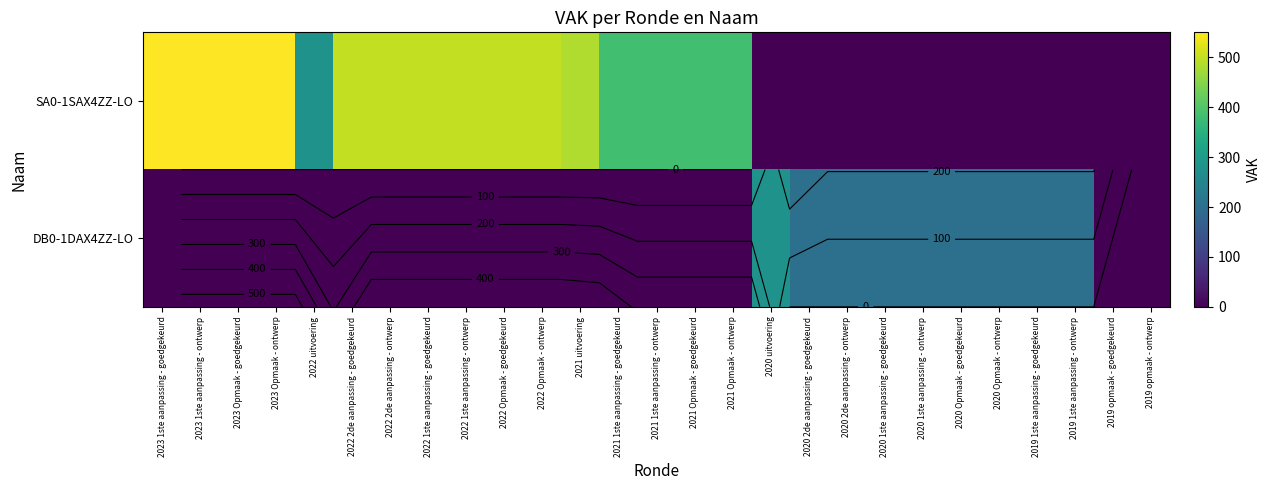

At which category does the chart reach its minimum across all series?

2020 uitvoering